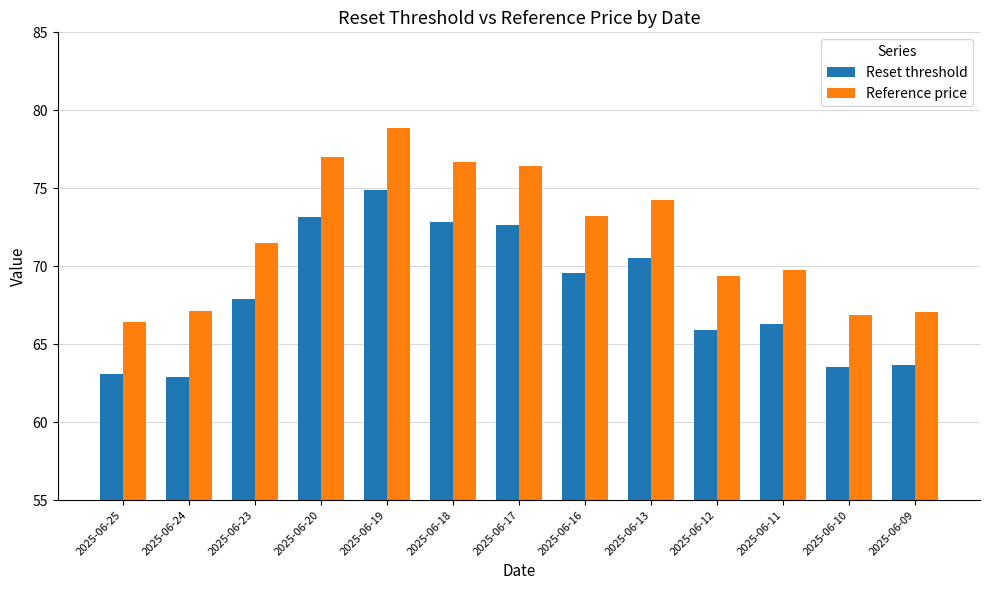

At which label does Reference price first exceed 71?

2025-06-23